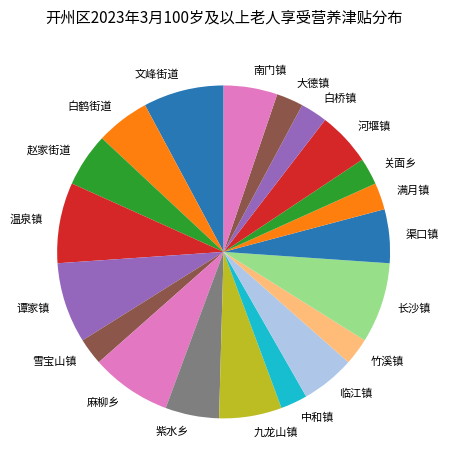

The 河堰镇 slice represents 5% of the pie. True or false?

True